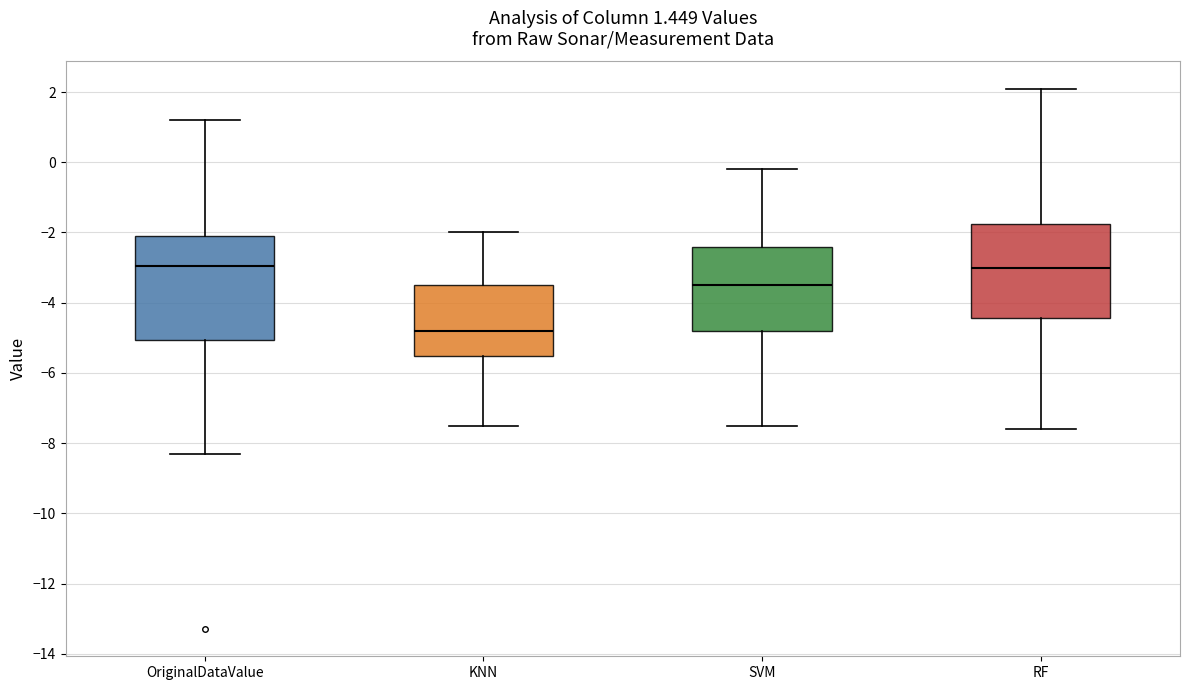

Which box is the tallest, from its lower edge to its upper edge?

OriginalDataValue